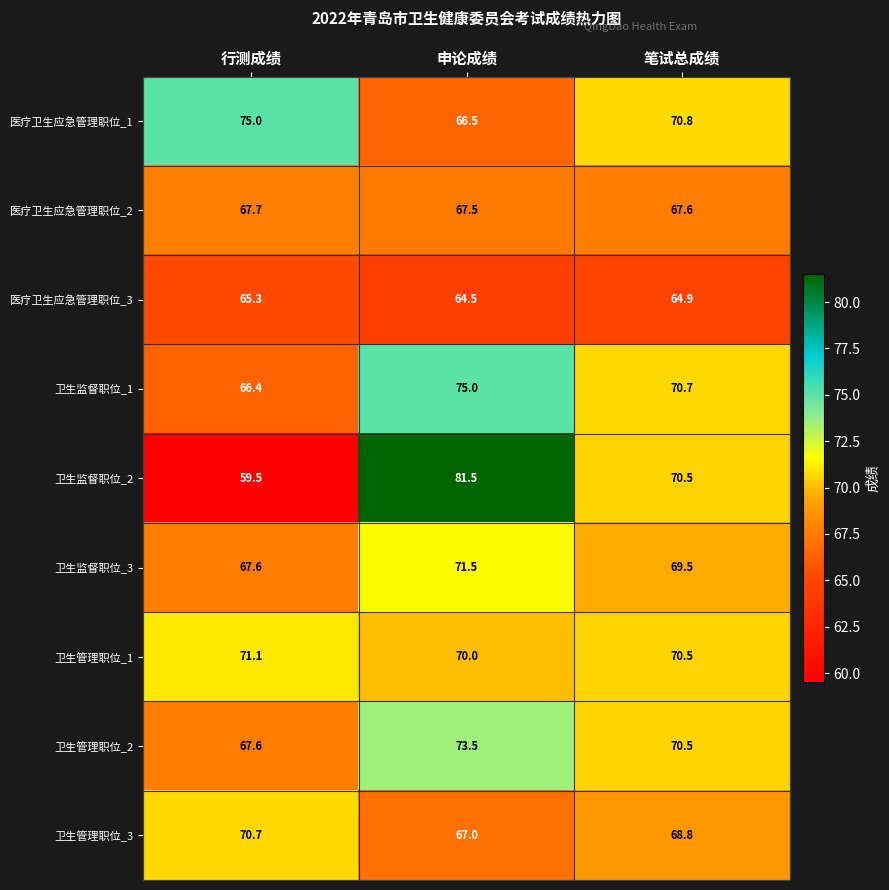

What is the difference between the highest and lowest values at 笔试总成绩?

5.9